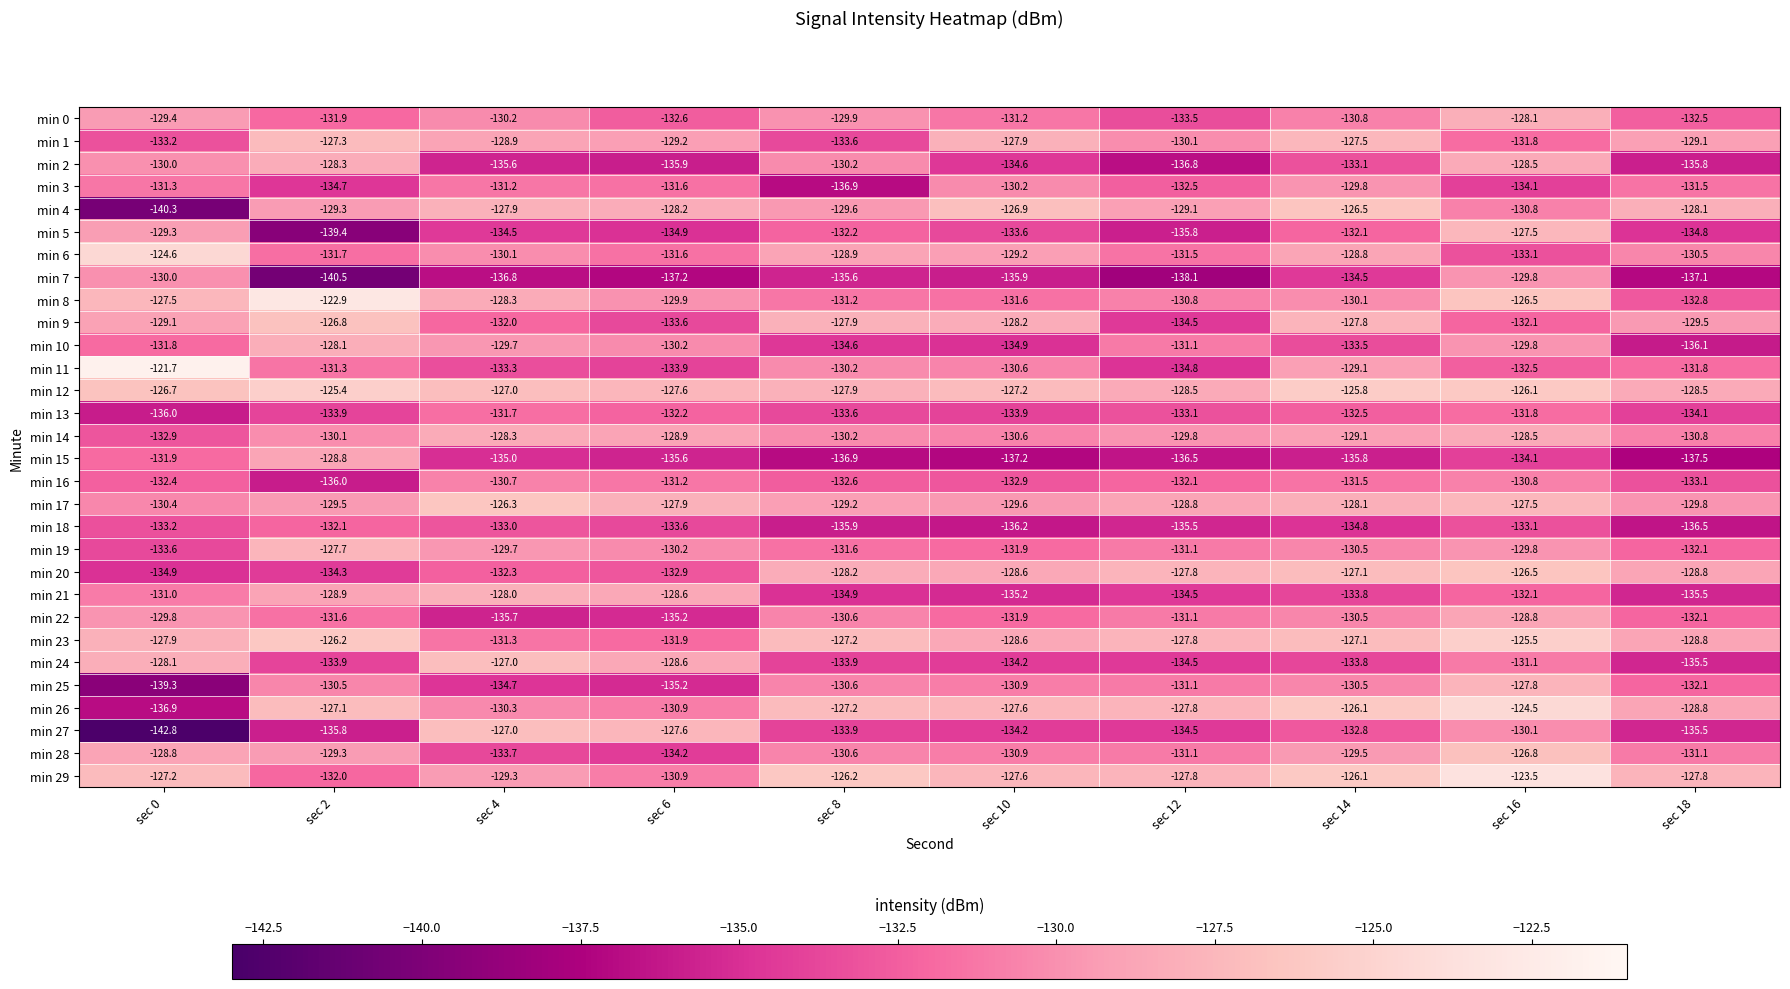

Which series has the largest total across all categories?

min 12